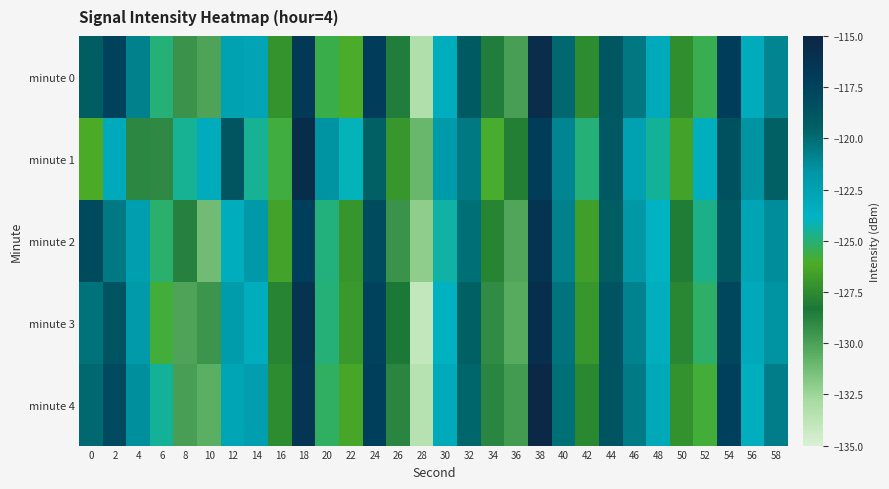

At 32, list the series in order from largest to smallest.

minute 0, minute 3, minute 4, minute 2, minute 1